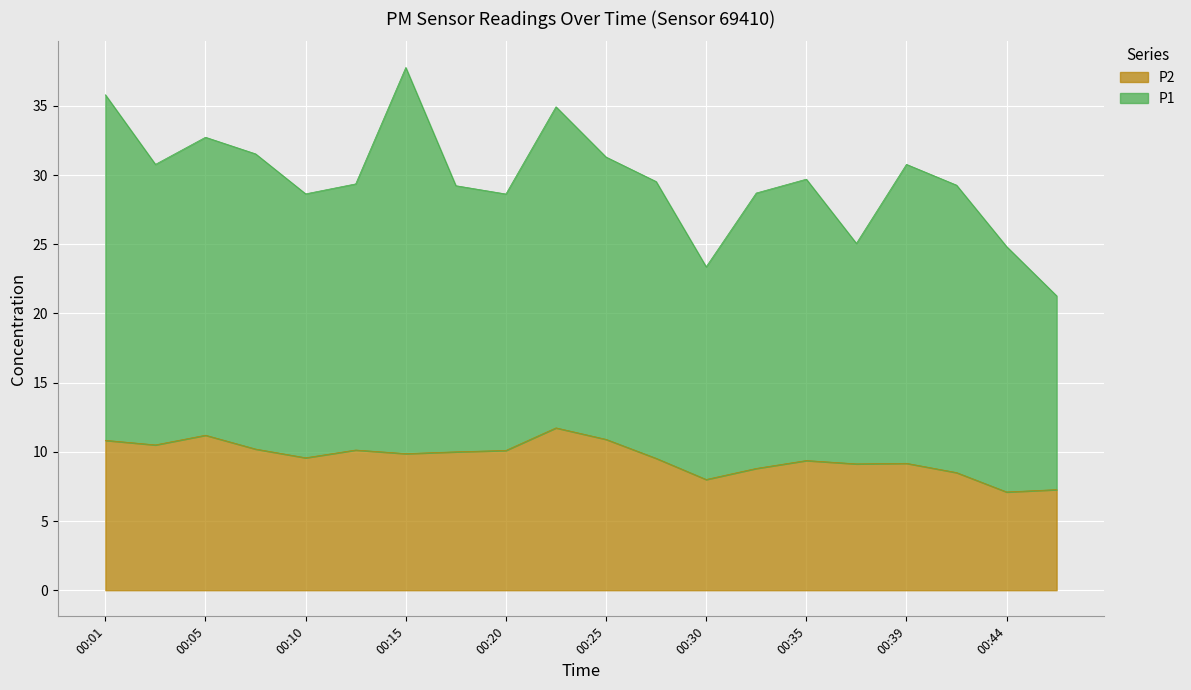

True or false: the data shows 10.2 at 00:08.

True